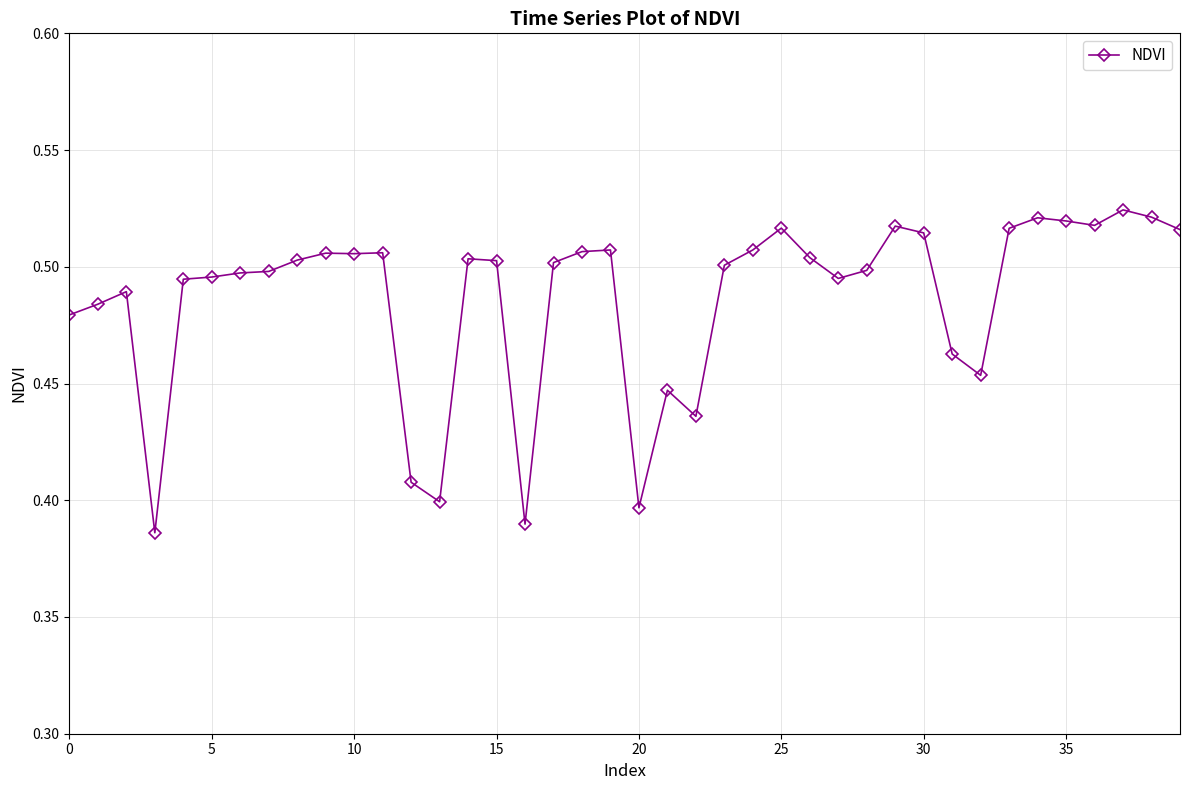

How many lines are shown in the chart?

1